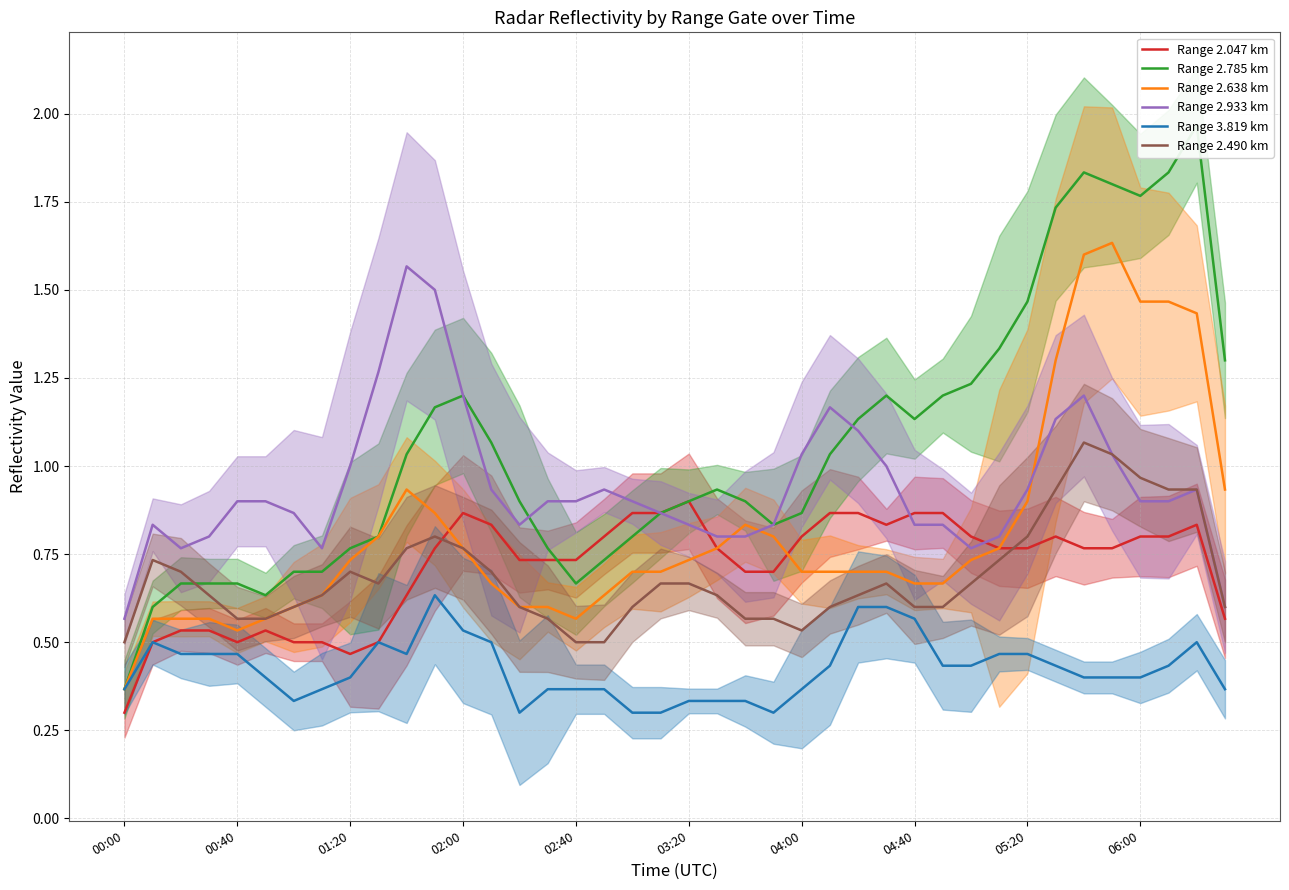

What is the value of the Range 3.819 km point at the 22nd from the left?

0.3